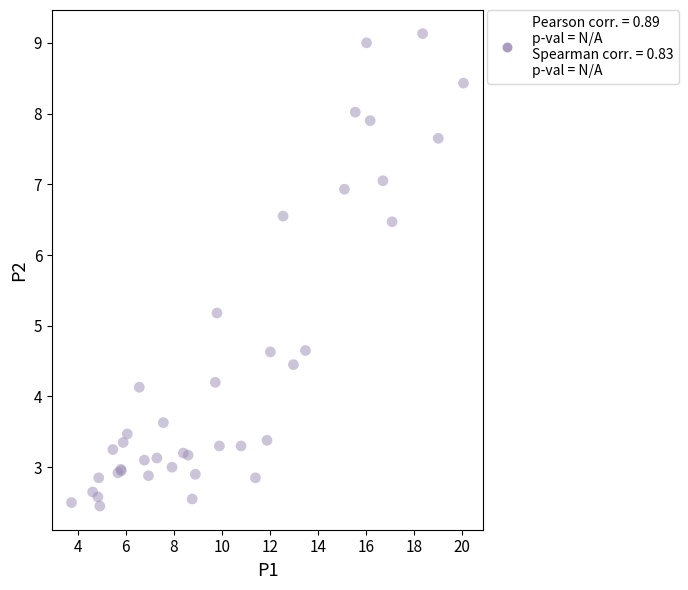

What Y value in the scatter plot is closest to 5?

5.2